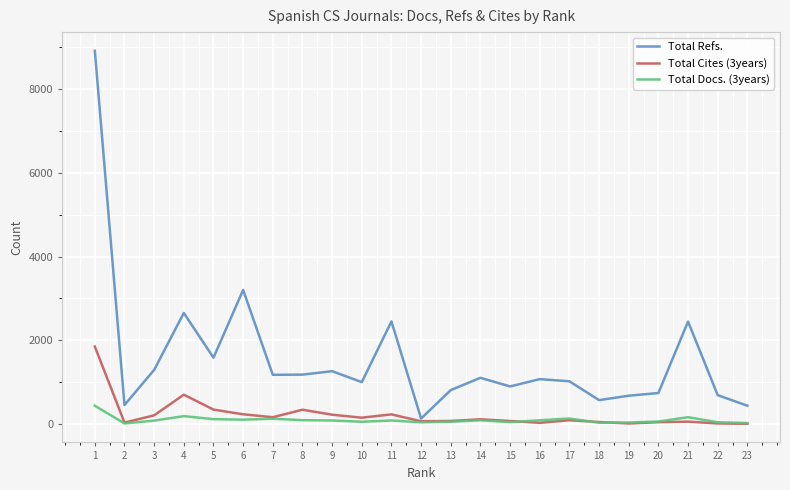

Which series has the largest range (max minus min)?

Total Refs.